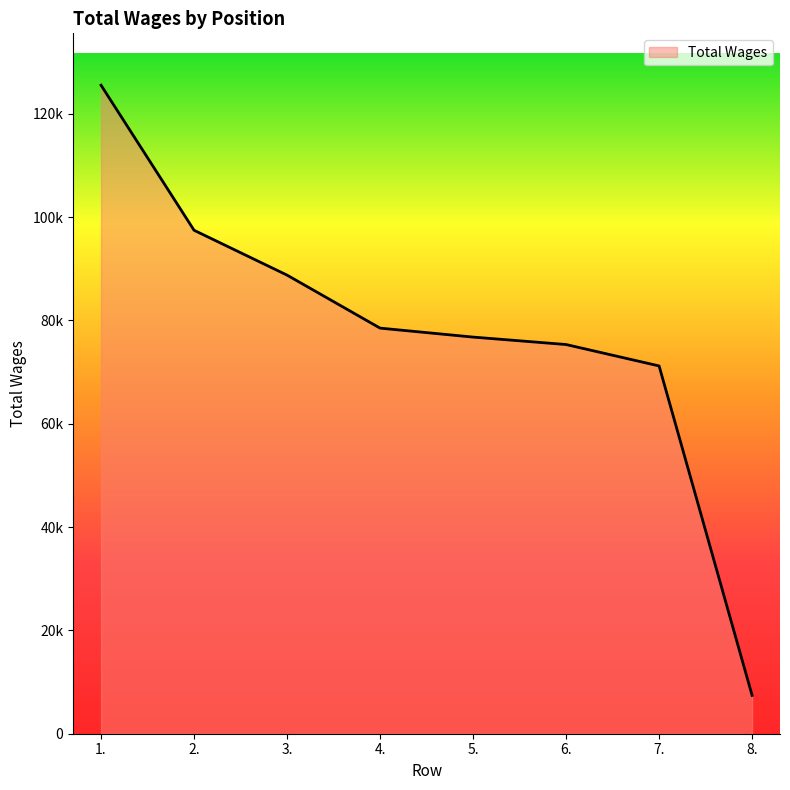

Is this an area chart (filled region under the line)?

Yes